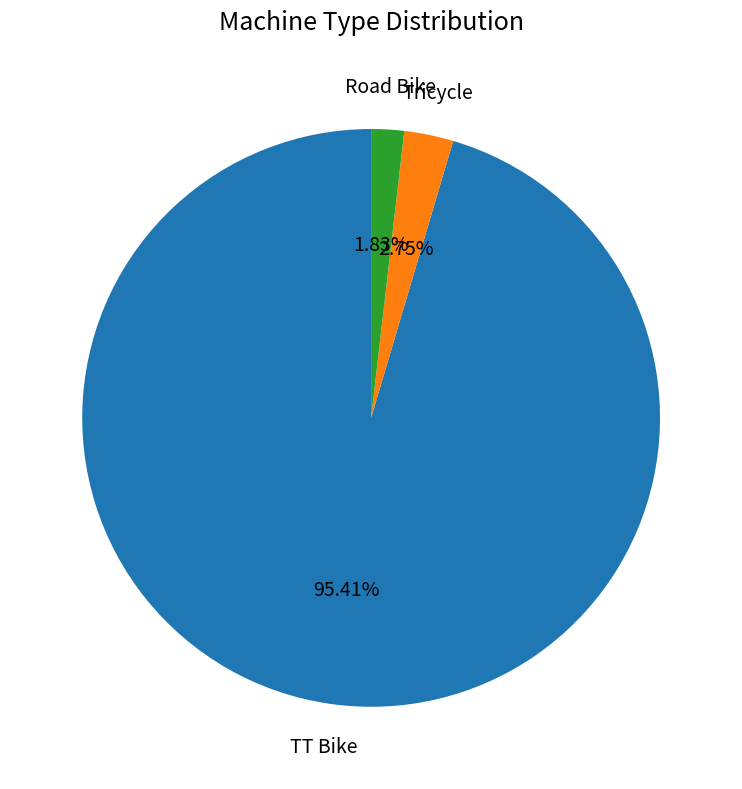

Is there a majority slice in this chart?

Yes